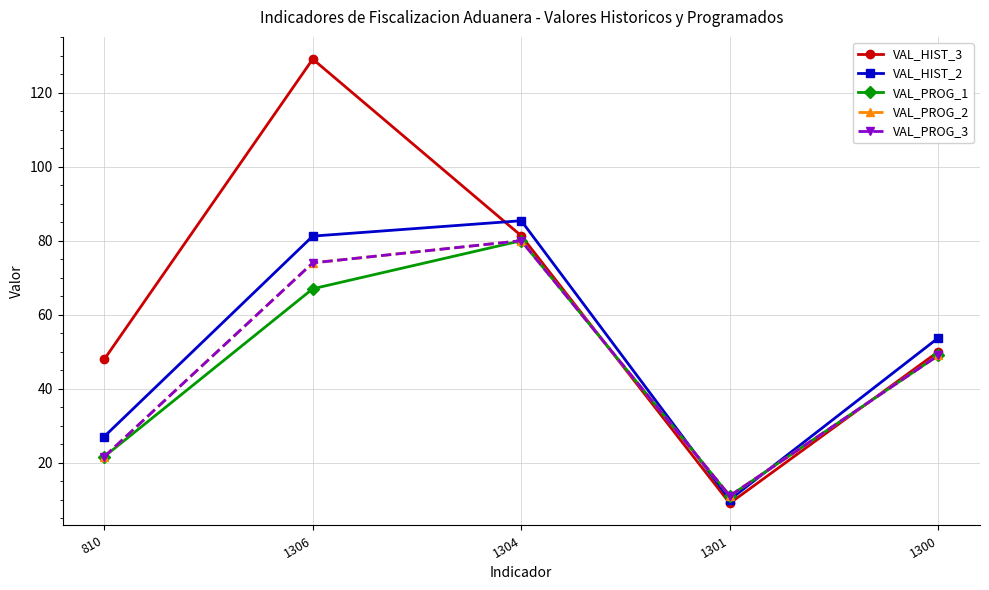

Does the chart have visible grid lines?

Yes